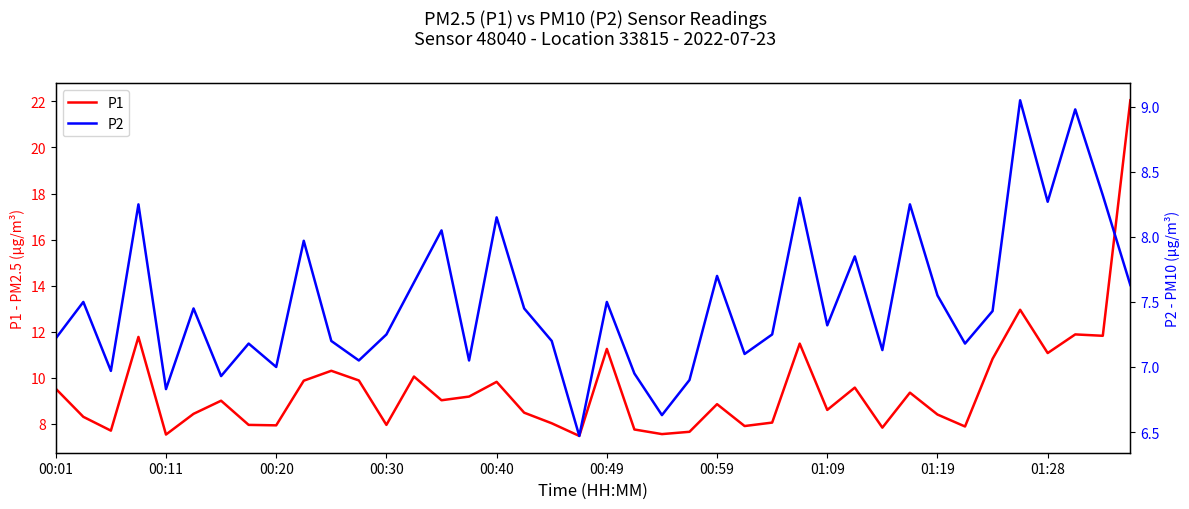

Which series changed the most between 18 and 37?

P1